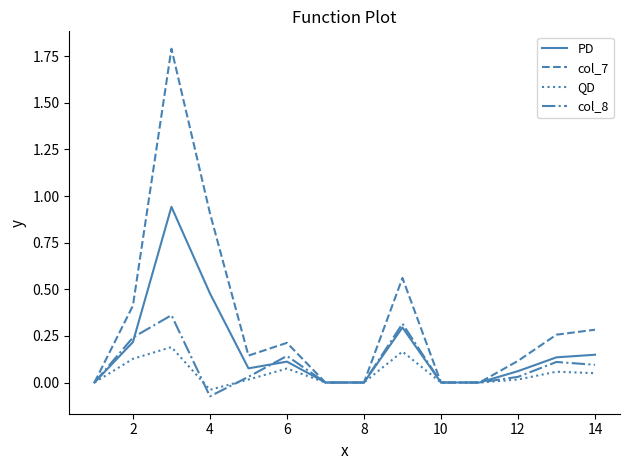

What are all the series names shown in the legend?

PD, col_7, QD, col_8